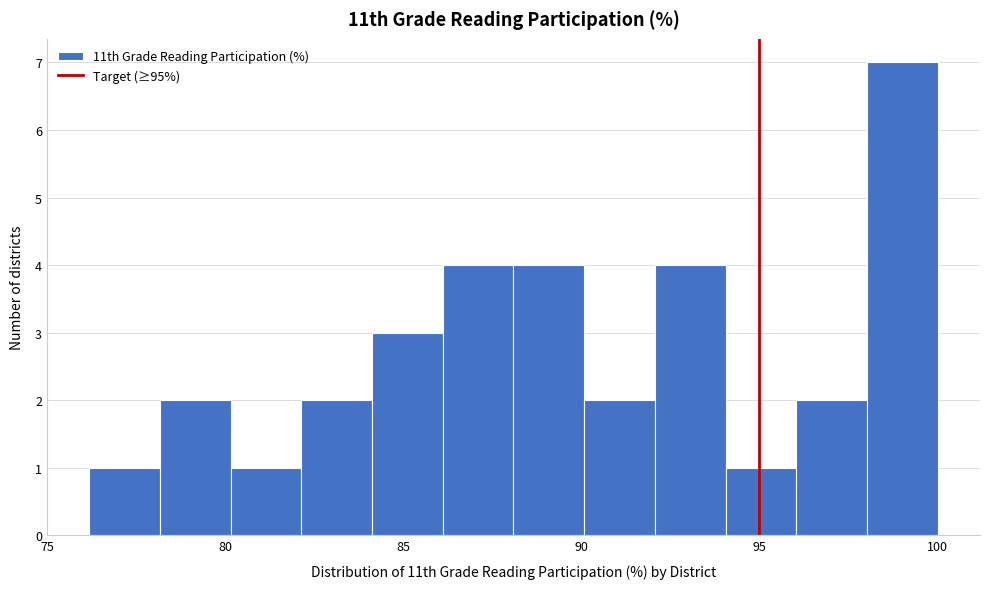

Read against the x-axis, roughly where is the centre of the tallest bar?

99.0